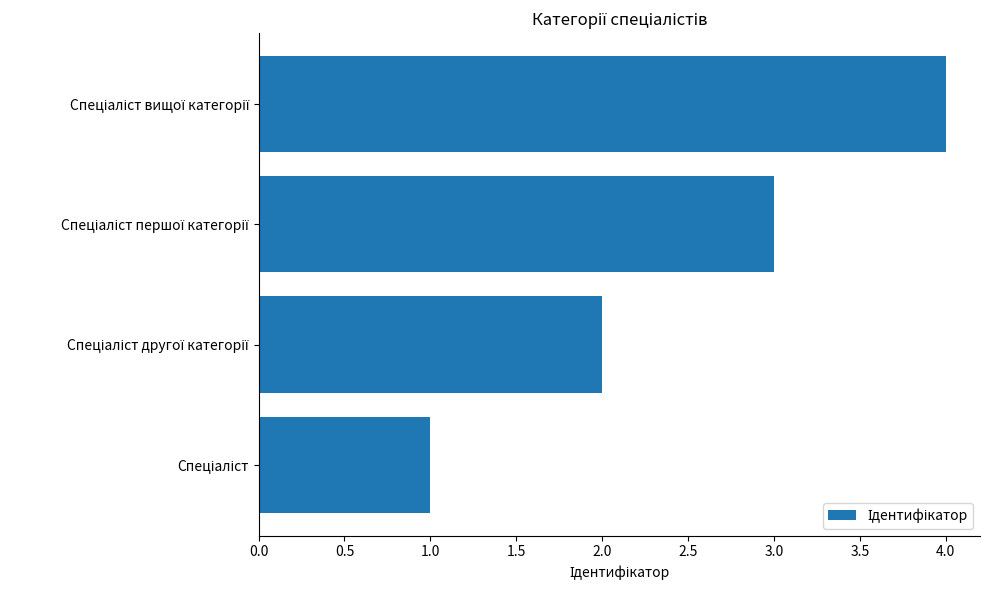

How many values are between 2 and 4?

3